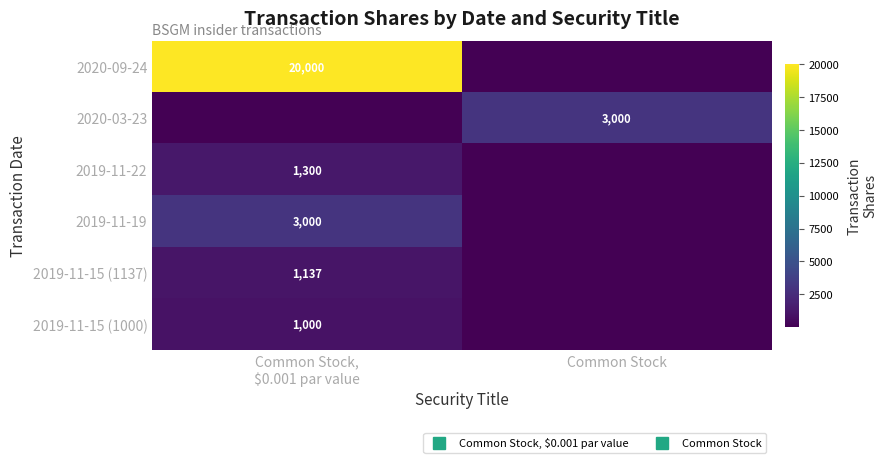

What is the average value of the 2020-03-23 series?

1500